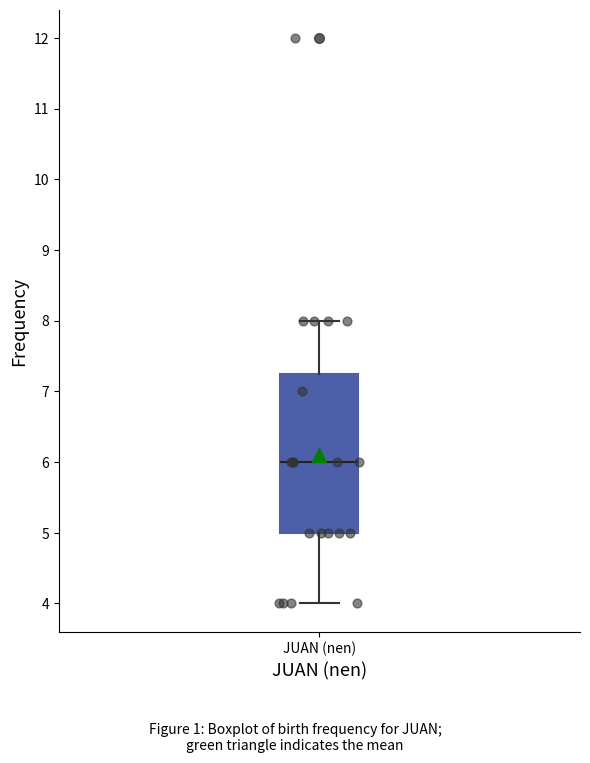

Read this box plot against the y-axis: the position of the median line, the range covered by the box, and the ends of both whiskers. The values are not printed on the chart, so give them approximately, as read against the axis.

median 6.0, box 5.0 to 7.3, whiskers 4.0 to 8.0